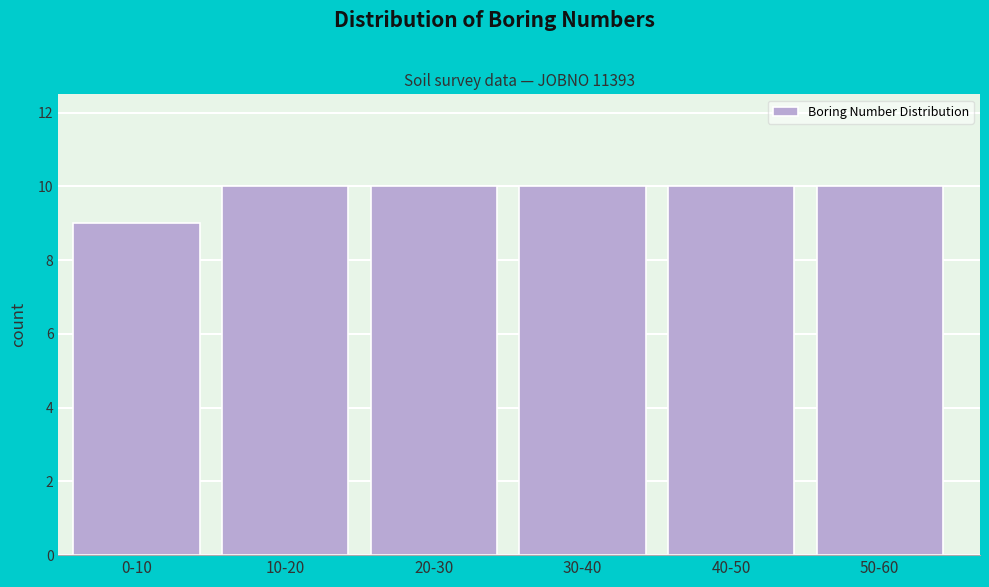

Reading left to right, what are all the values shown in this chart?

0-10=9	10-20=10	20-30=10	30-40=10	40-50=10	50-60=10